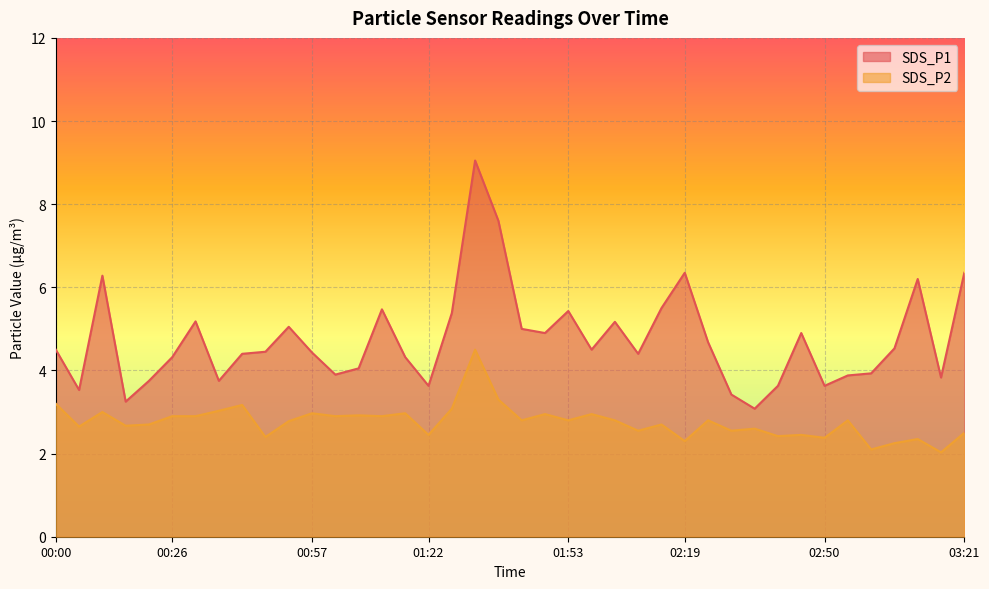

What is the lowest value of the SDS_P2 series?

2.0